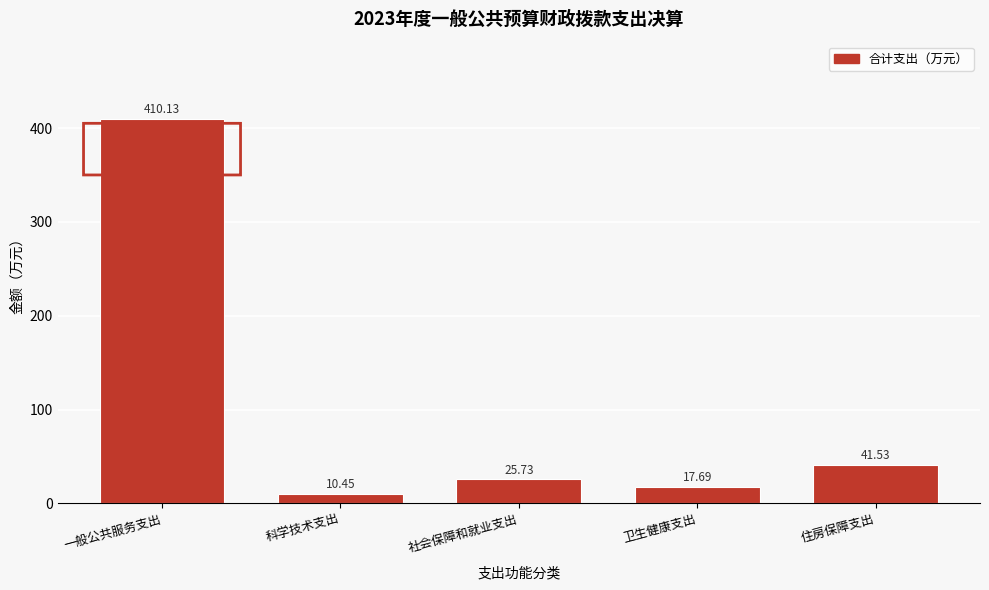

List the labels in order of value, smallest first.

科学技术支出, 卫生健康支出, 社会保障和就业支出, 住房保障支出, 一般公共服务支出